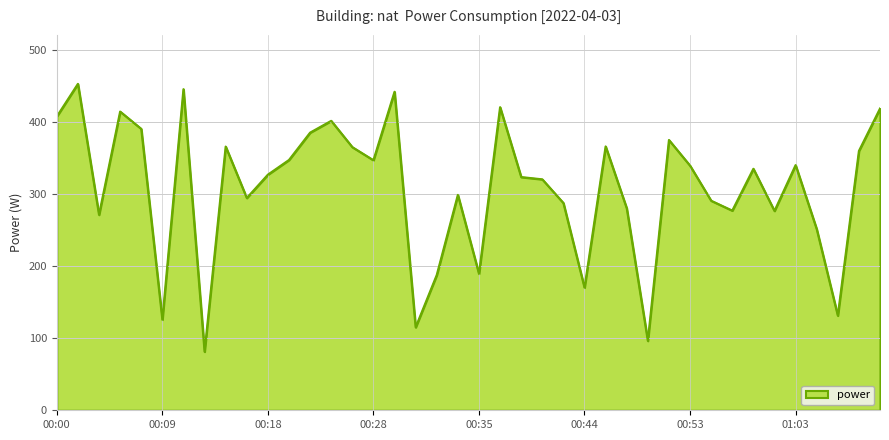

What is the average value?

307.8